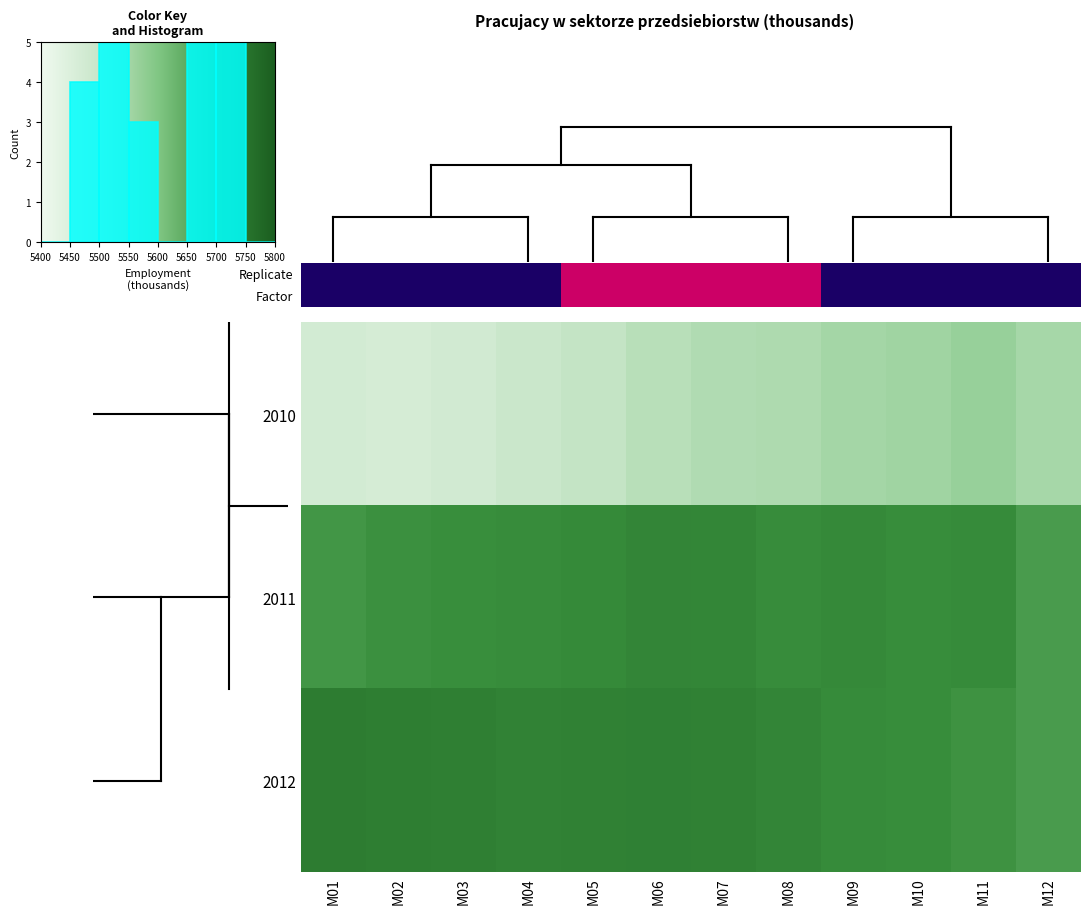

What is the minimum value shown in the chart?

5468